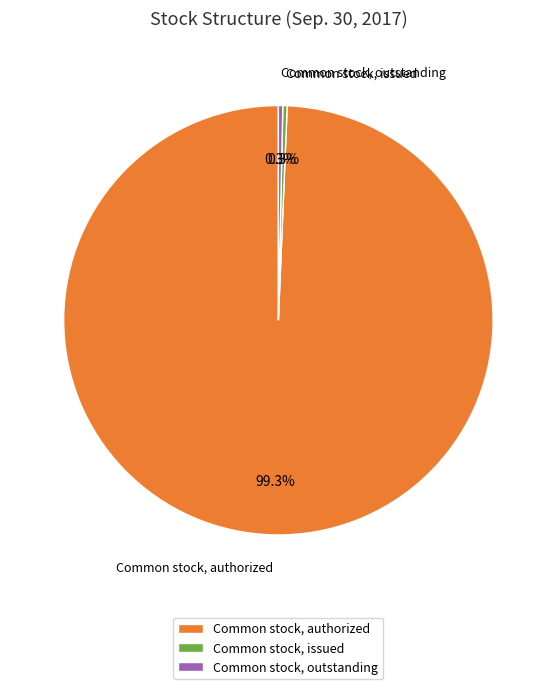

Which has a higher value, Common stock, authorized or Common stock, issued?

Common stock, authorized